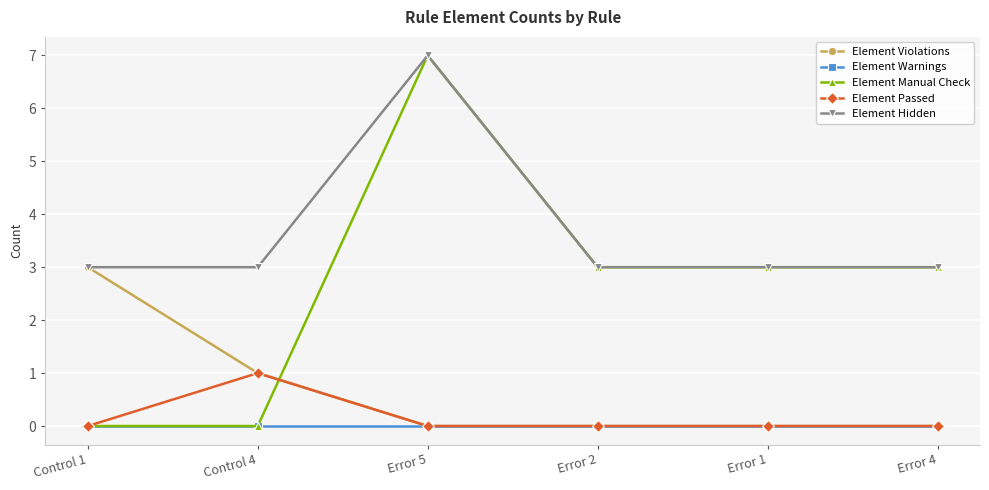

The Element Hidden series shows 3 at Control 1. True or false?

True